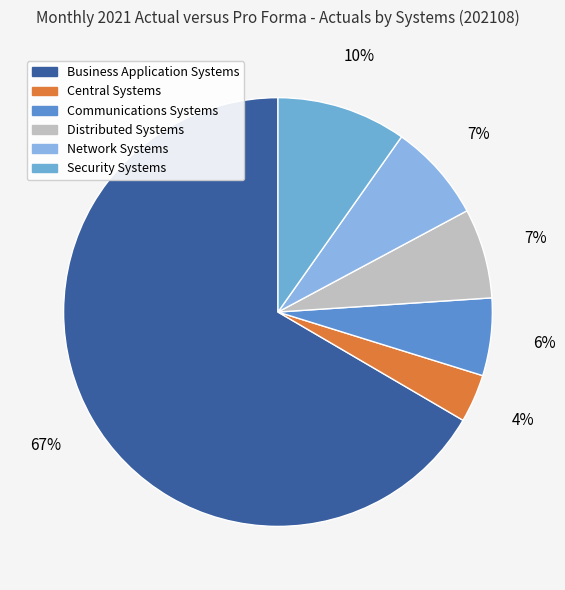

To the nearest percent, what percentage of the pie is Central Systems?

4%